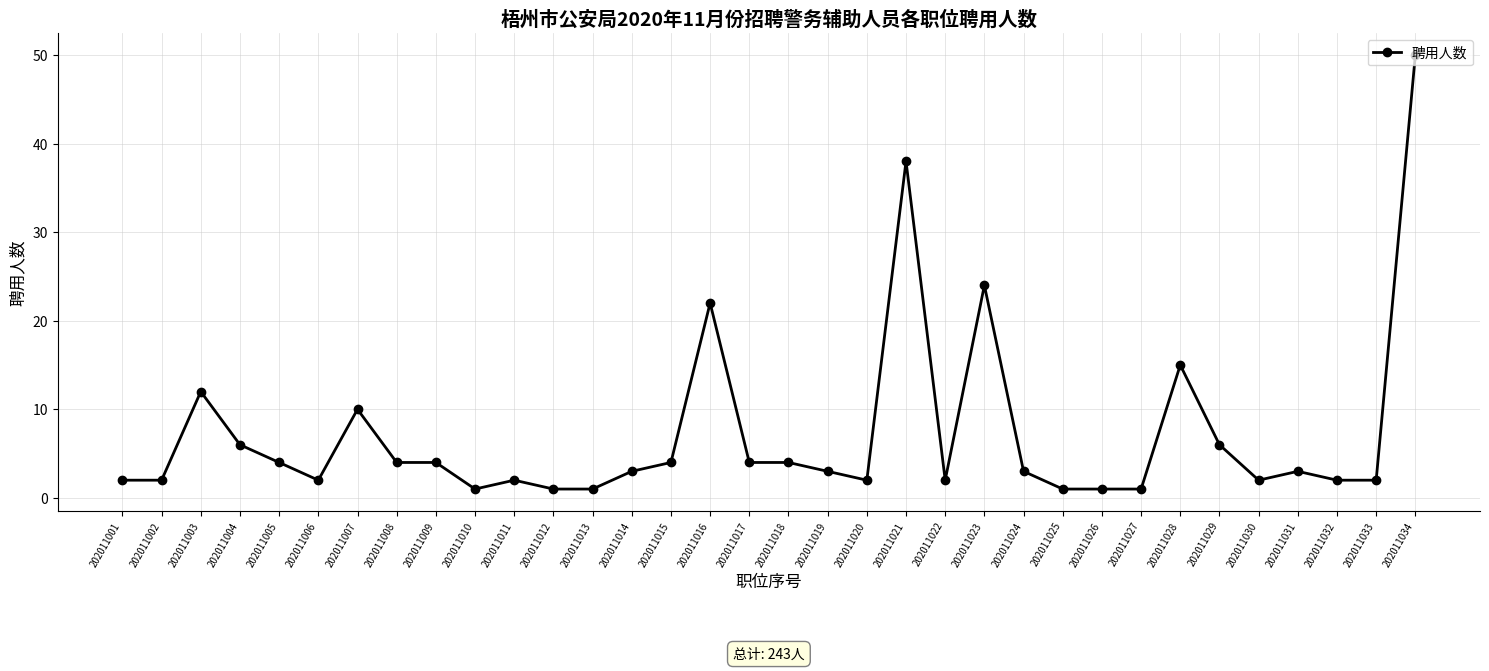

What is the difference between the second highest and second lowest values?

37